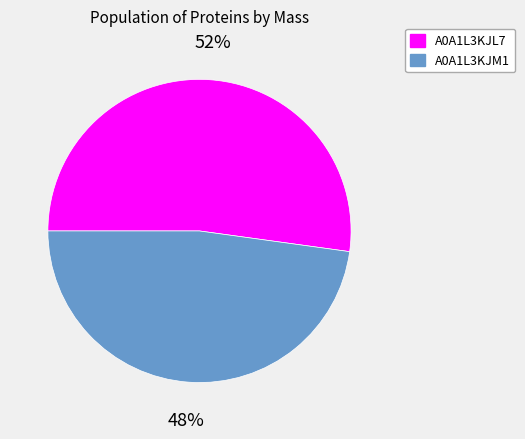

Is there a majority slice in this chart?

Yes